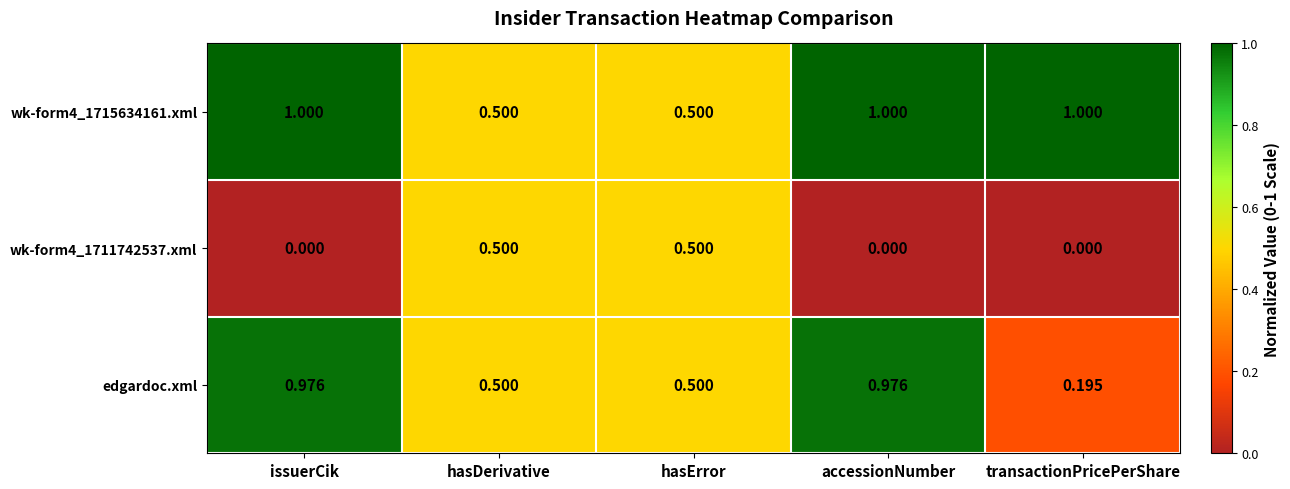

What is the maximum value shown in the chart?

1.0